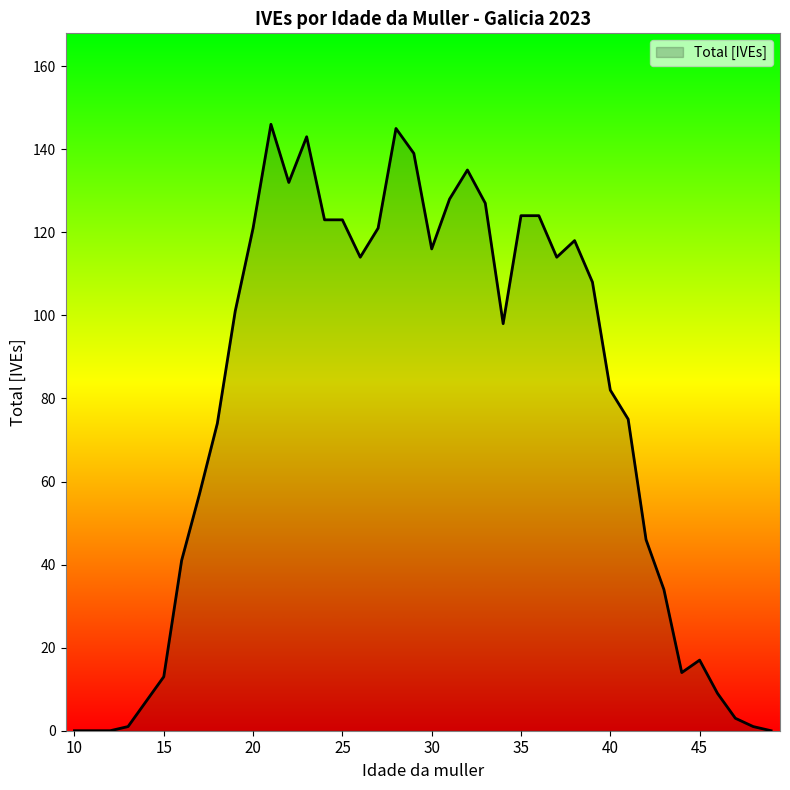

What is the sum of all values?

3074